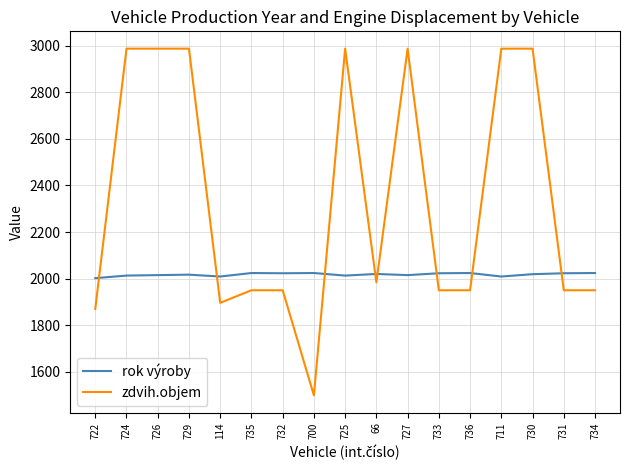

What is the spread (max minus min) of values at 732?

73